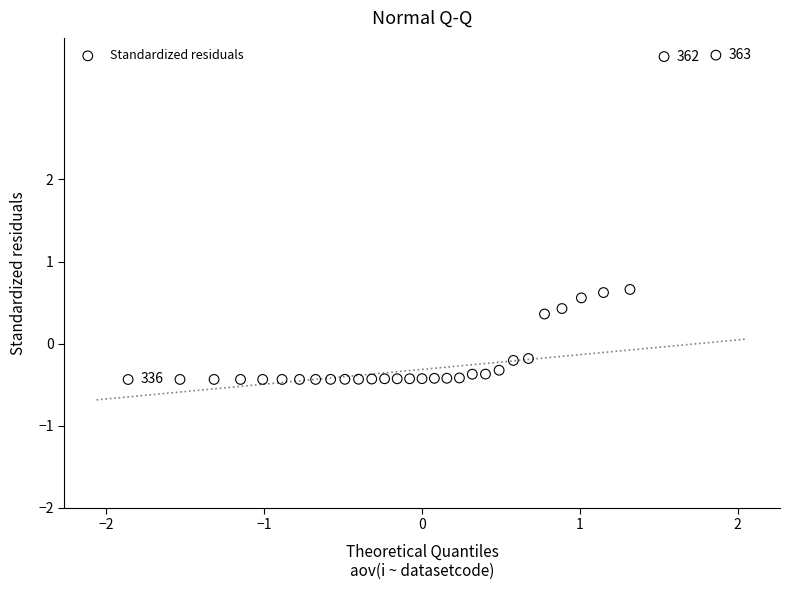

What is the range of X values (max minus min)?

3.7